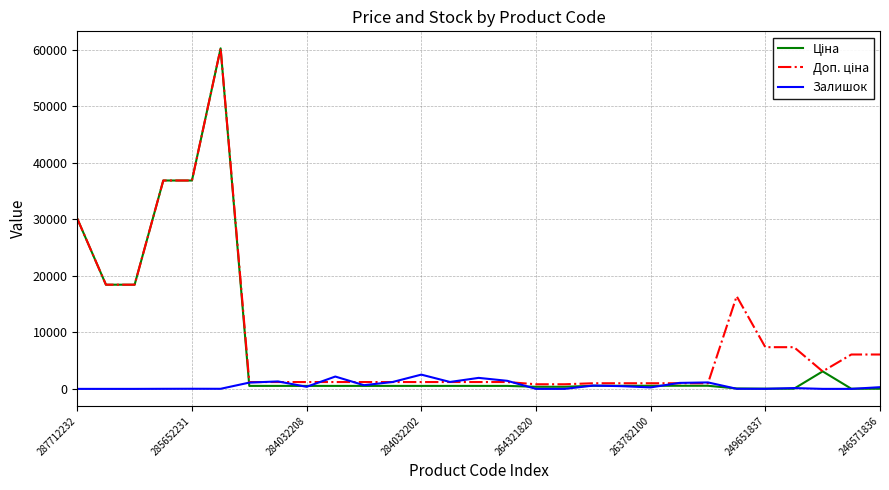

What is the average value of the Залишок series?

622.0